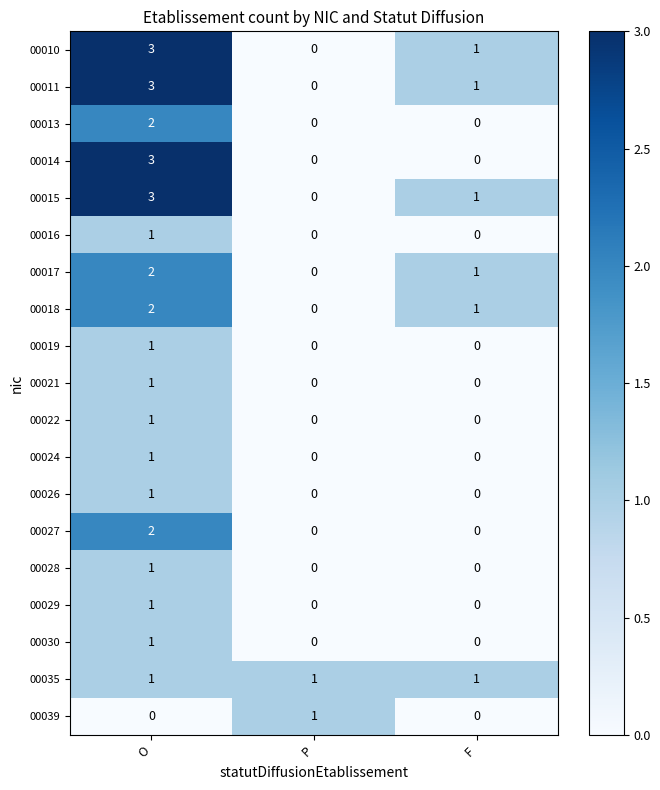

The value of 00039 at P is 1. True or false?

True